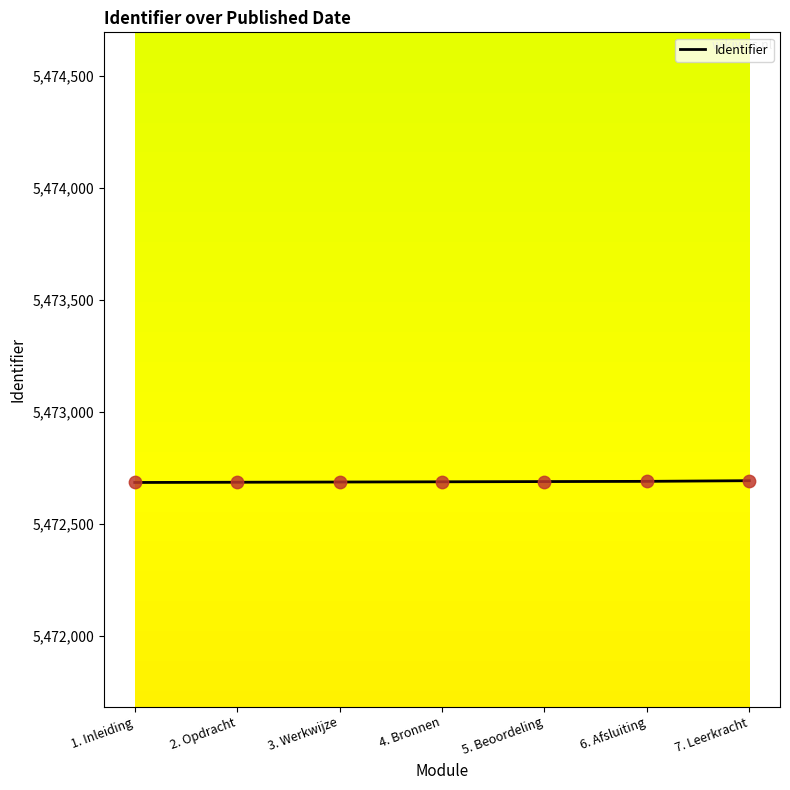

What is the greatest value displayed?

5472693